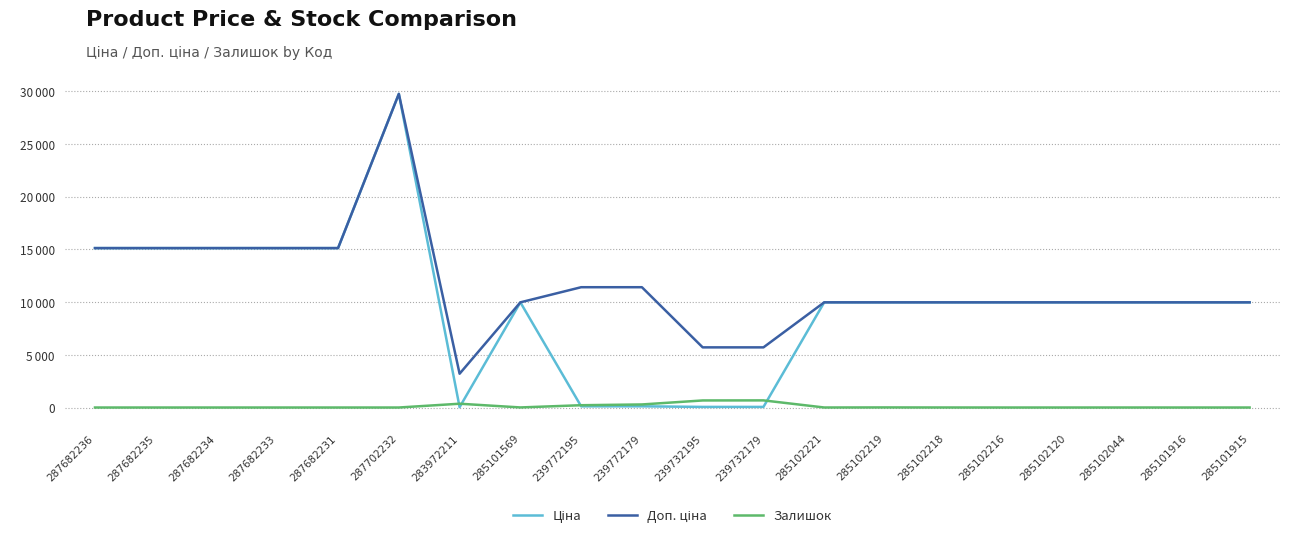

Is this an area chart (filled region under the line)?

No